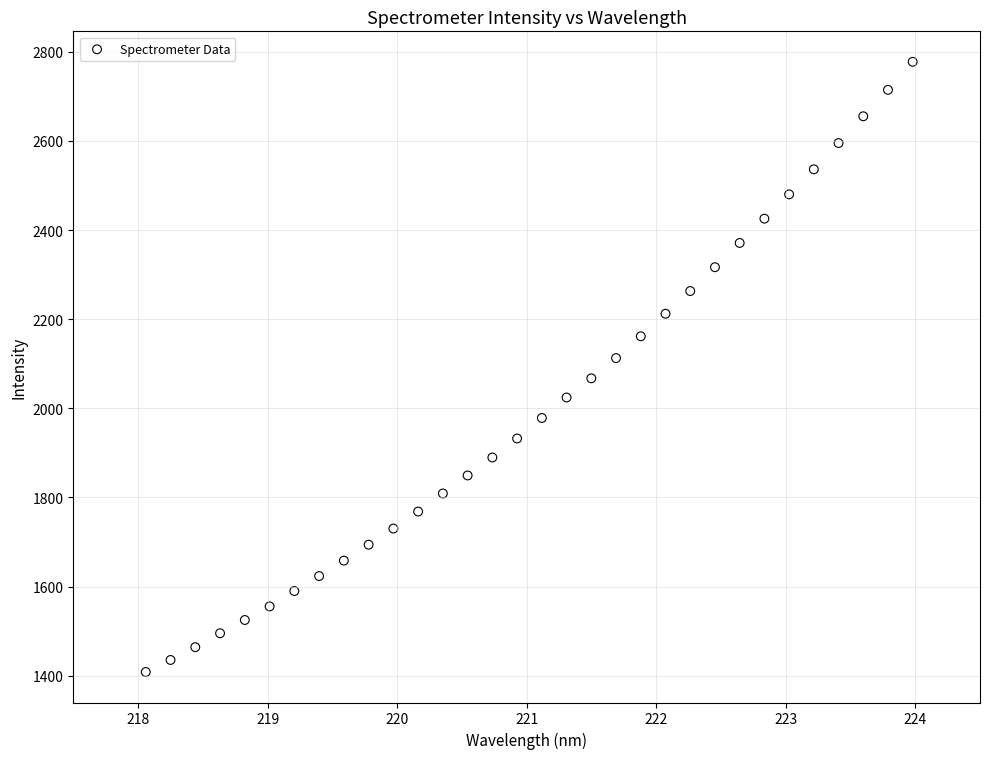

What is the range of X values (max minus min)?

5.9